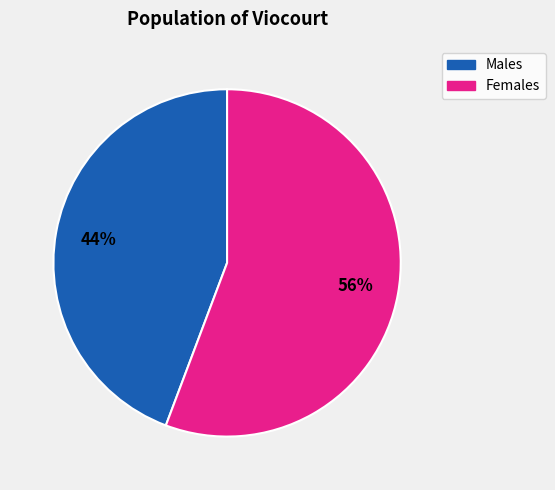

To the nearest percent, what is the average slice percentage?

50%